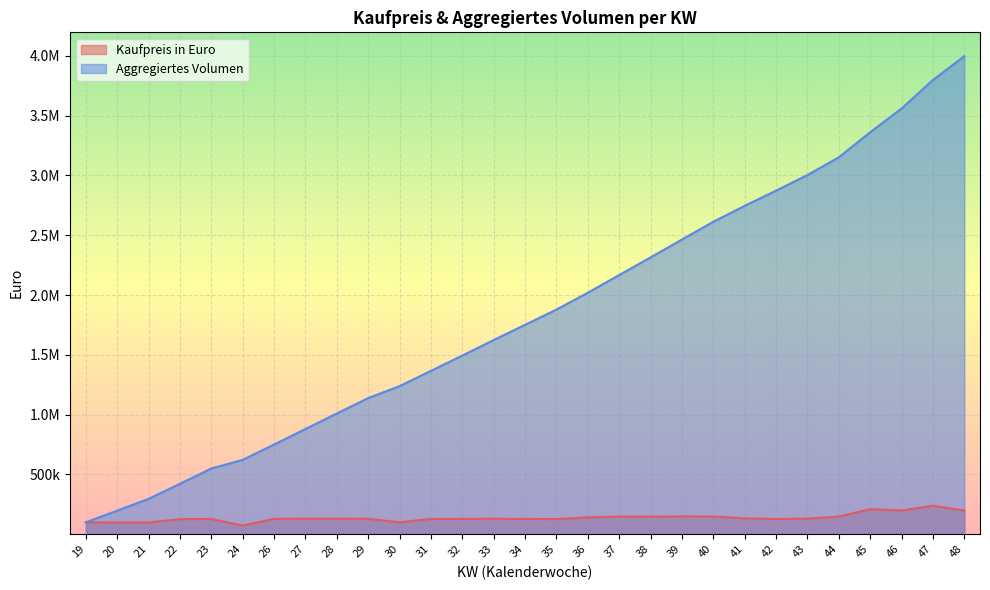

At which category is the sum across all series the highest?

48